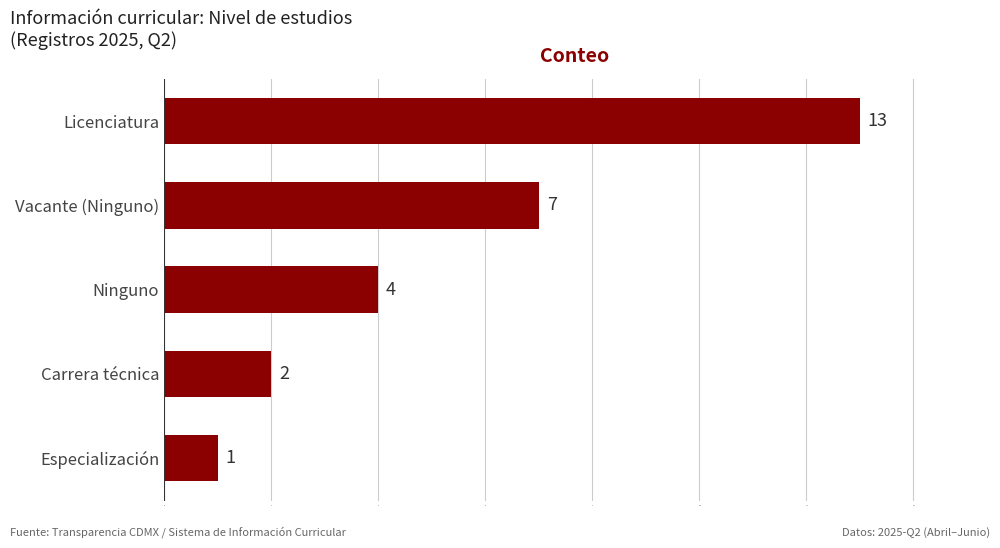

The chart shows a value of 2 at Carrera técnica. True or false?

True